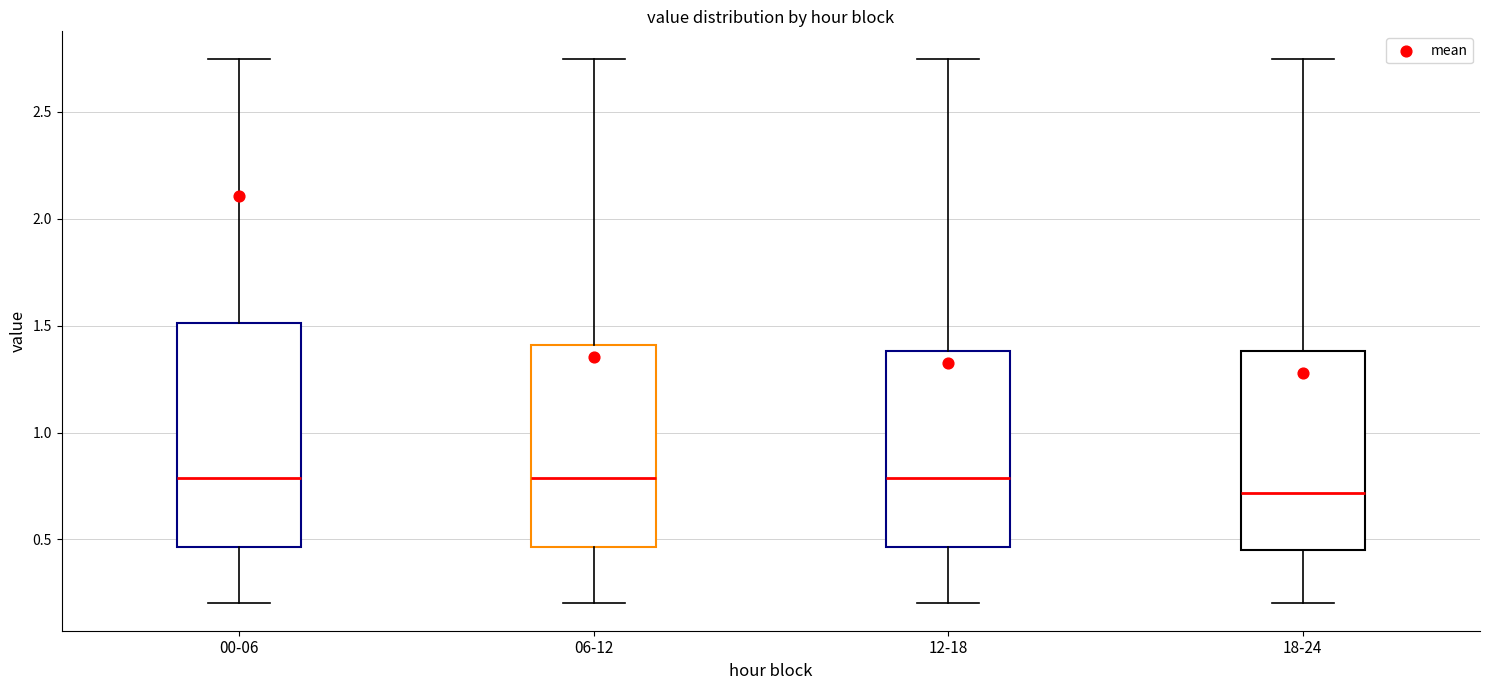

Which box's median line is the lowest?

18-24